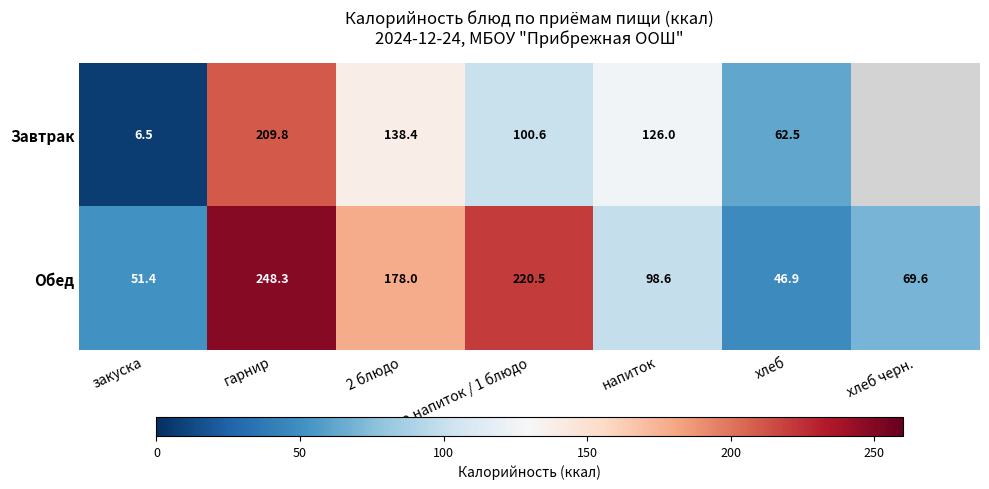

At which category does the chart reach its minimum across all series?

закуска